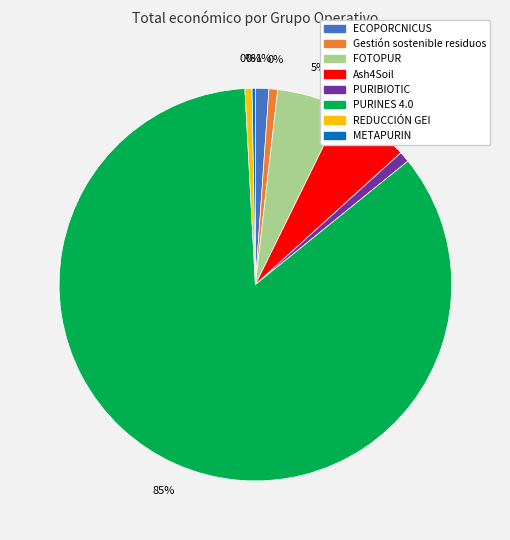

Which slice is the largest?

PURINES 4.0